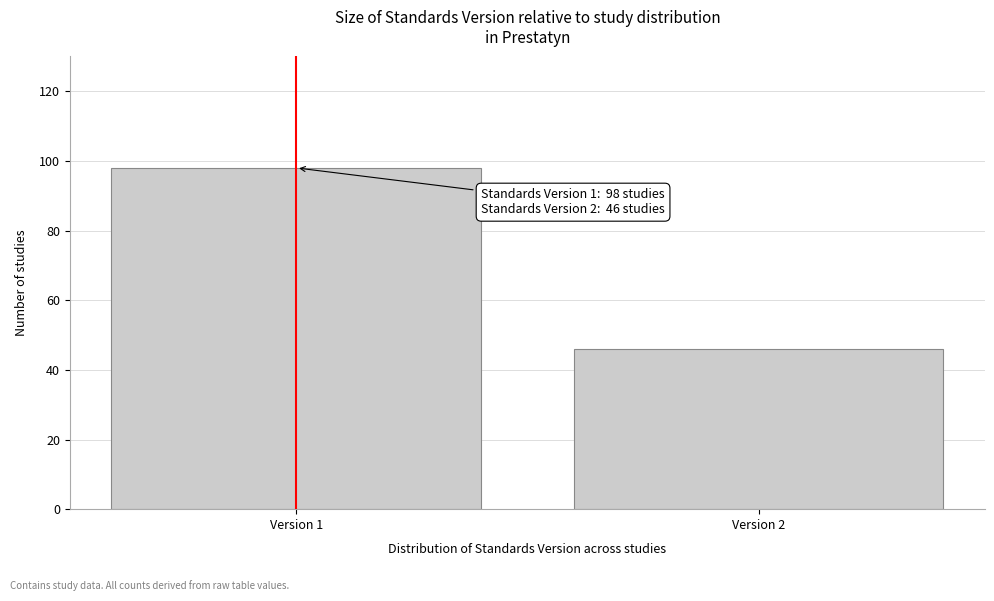

Reading left to right, what are all the values shown in this chart?

Version 1=98	Version 2=46